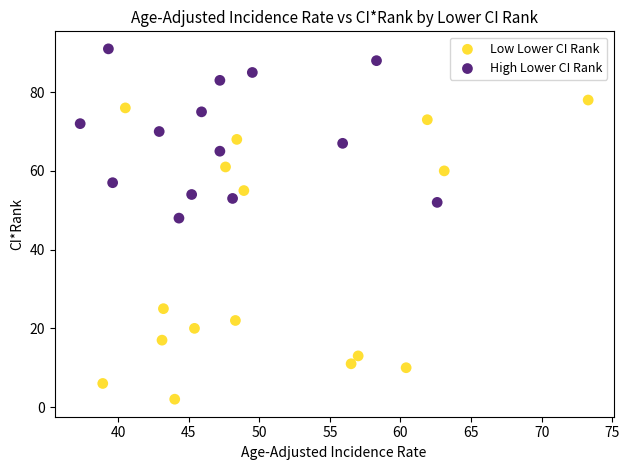

Which series has the largest Y range (max minus min)?

Low Lower CI Rank